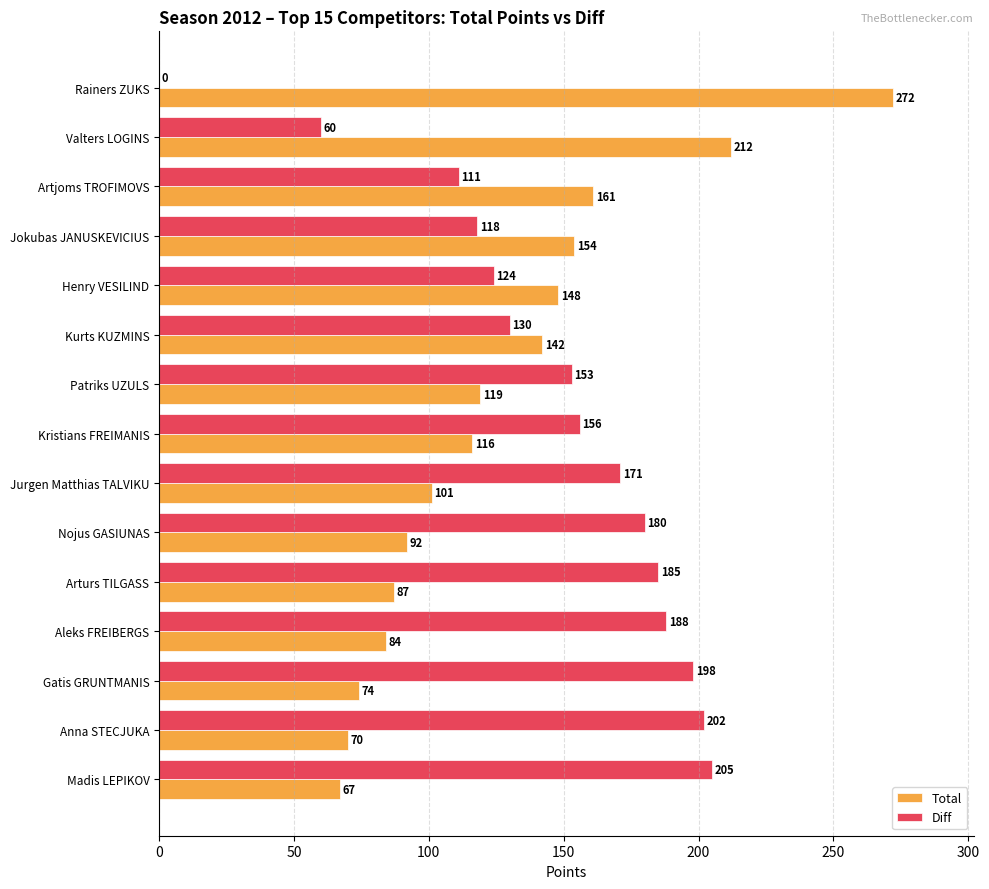

What is the sum of all Total values?

1899